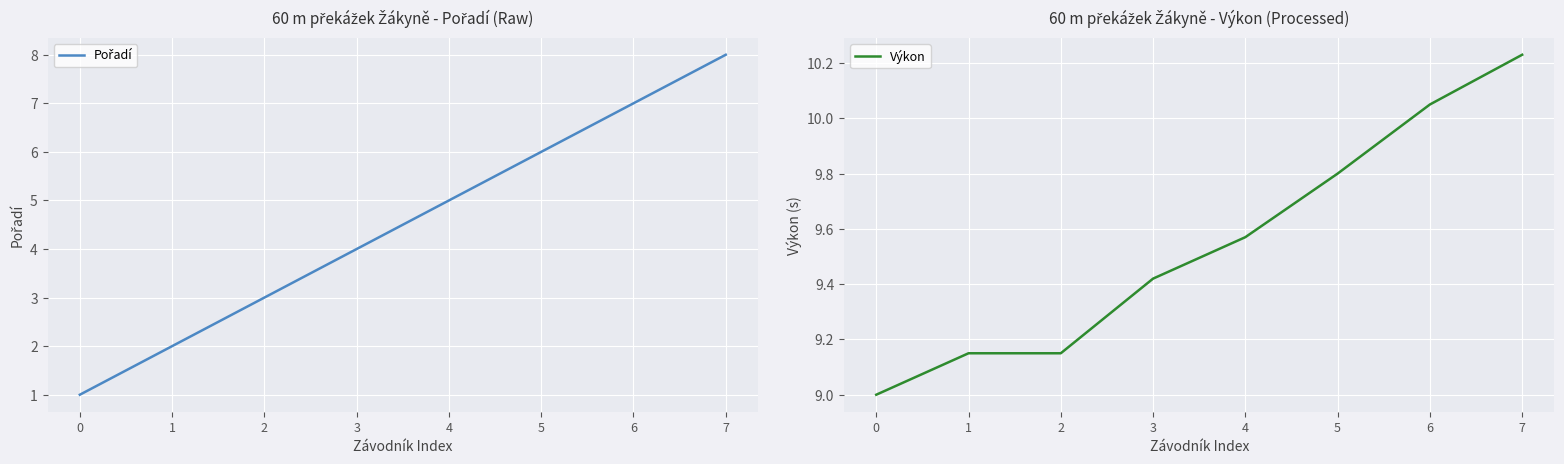

Between 1 and 4, which series saw the biggest shift?

Pořadí